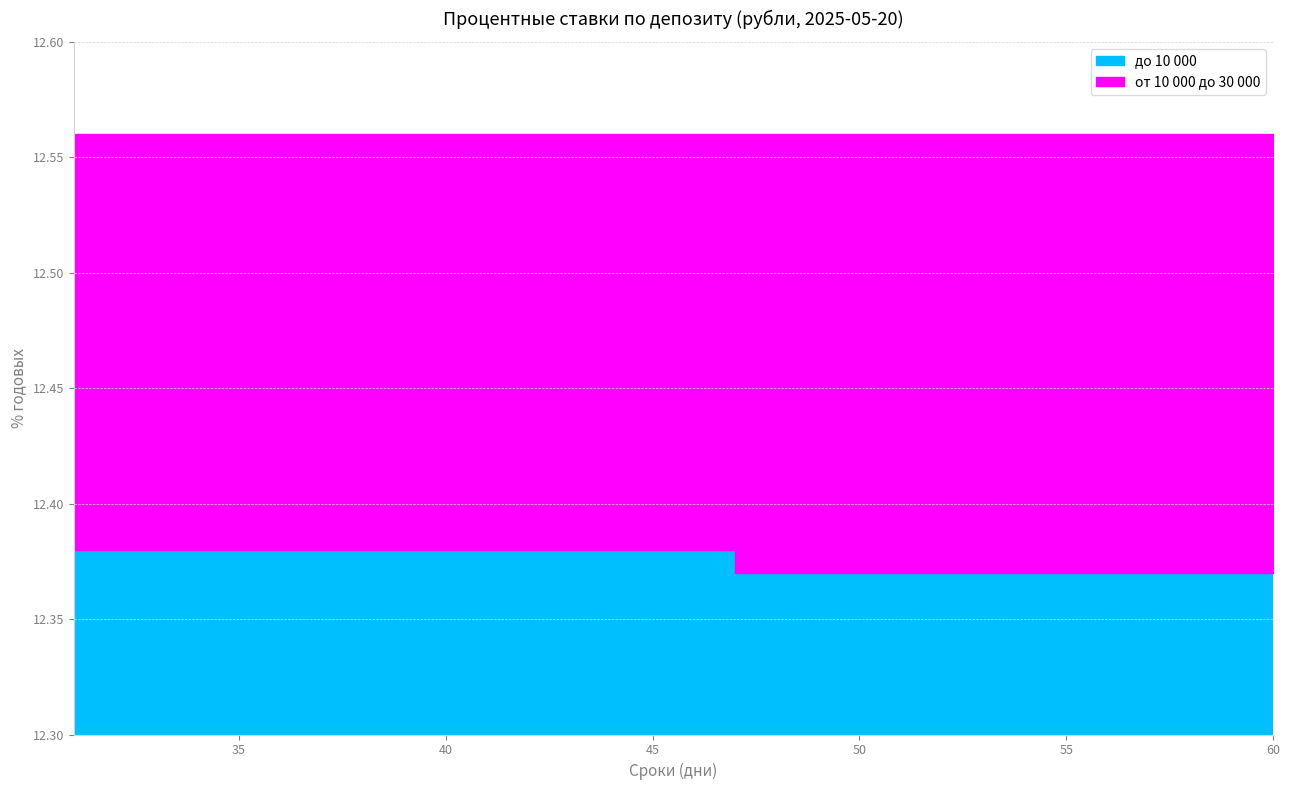

At which label is до 10 000 closest to 12?

47